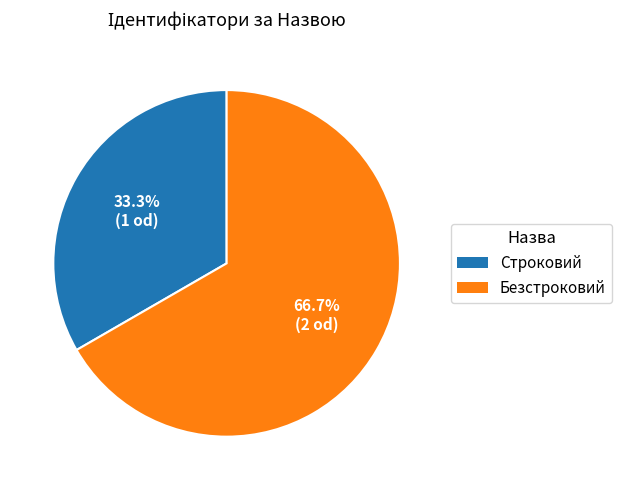

Combined, what portion of the pie is Безстроковий and Строковий?

100.0%